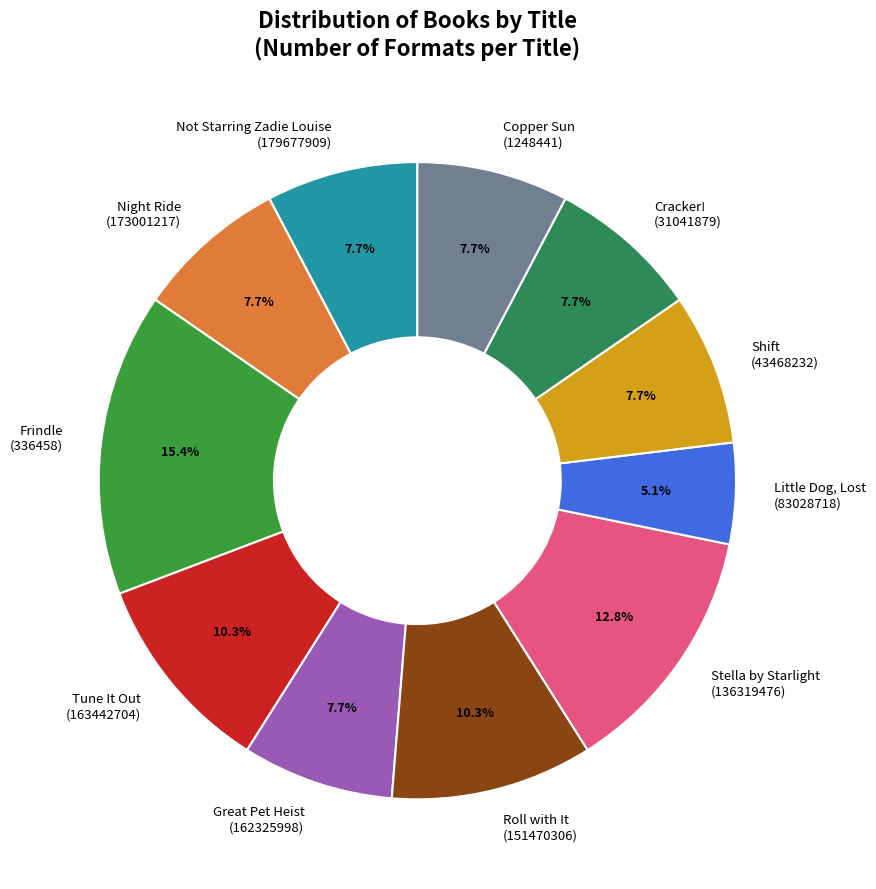

To the nearest percent, what is the average slice percentage?

9%